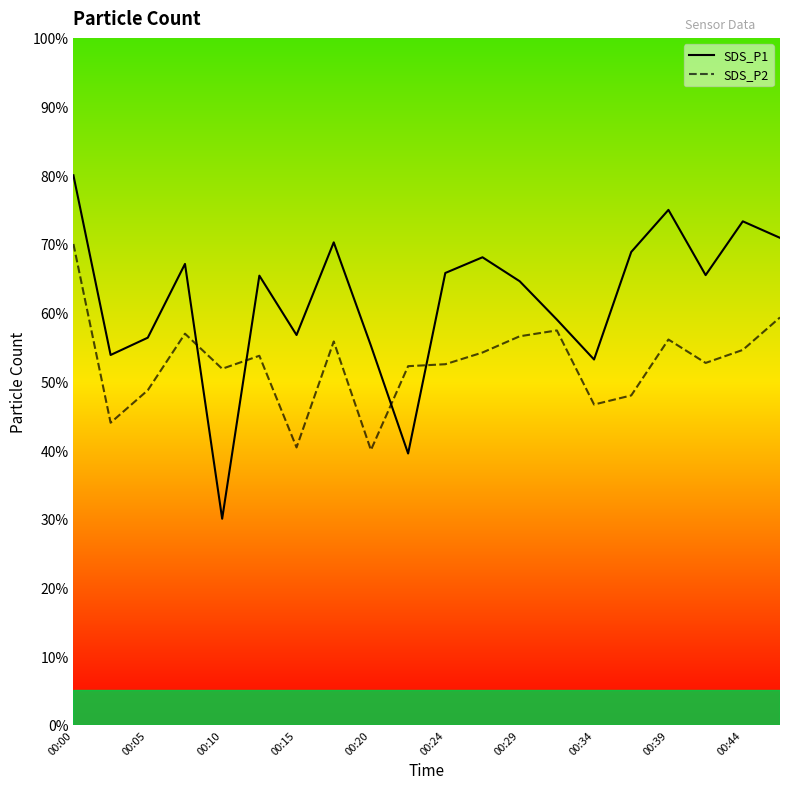

How many lines are shown in the chart?

2